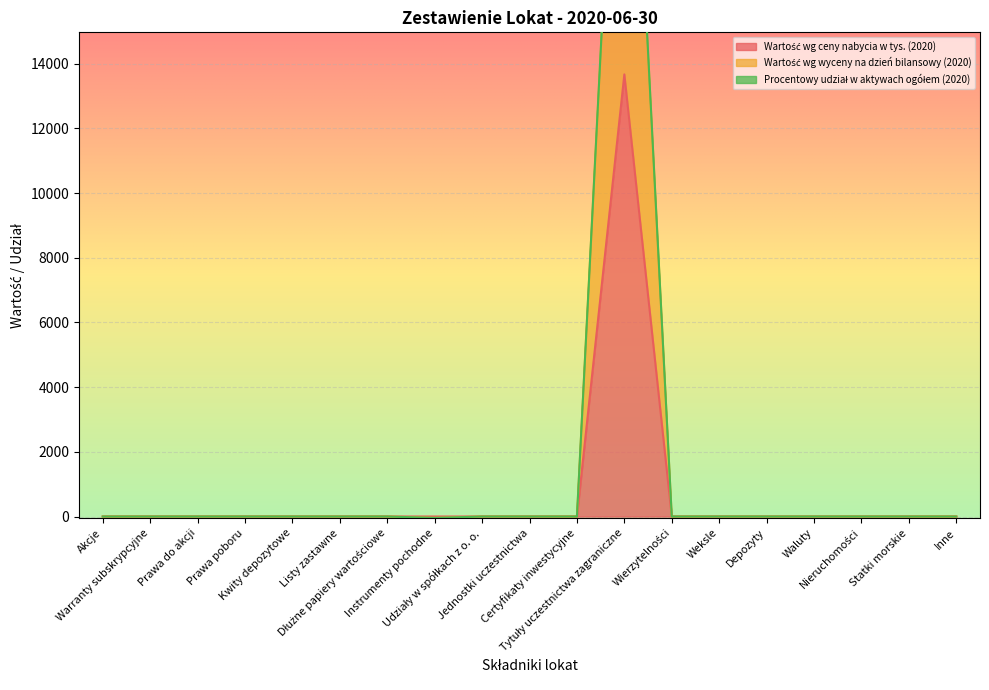

What is the maximum value for Wartość wg wyceny na dzień bilansowy (2020)?

28721.8